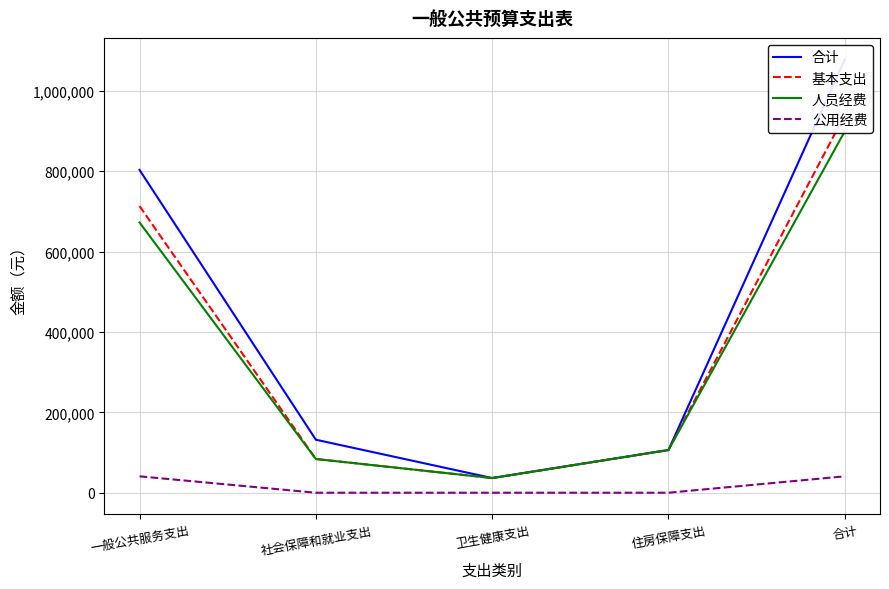

What is the label of the 3rd point from the right?

卫生健康支出